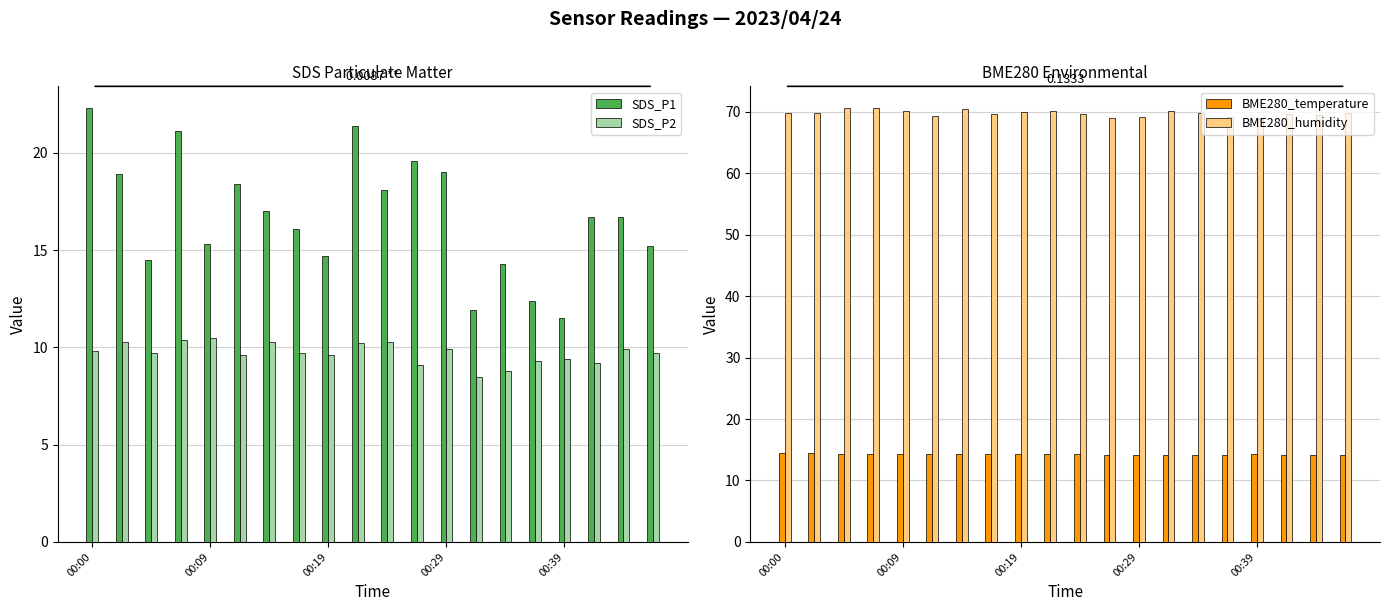

What is the sum of all BME280_temperature values?

285.5